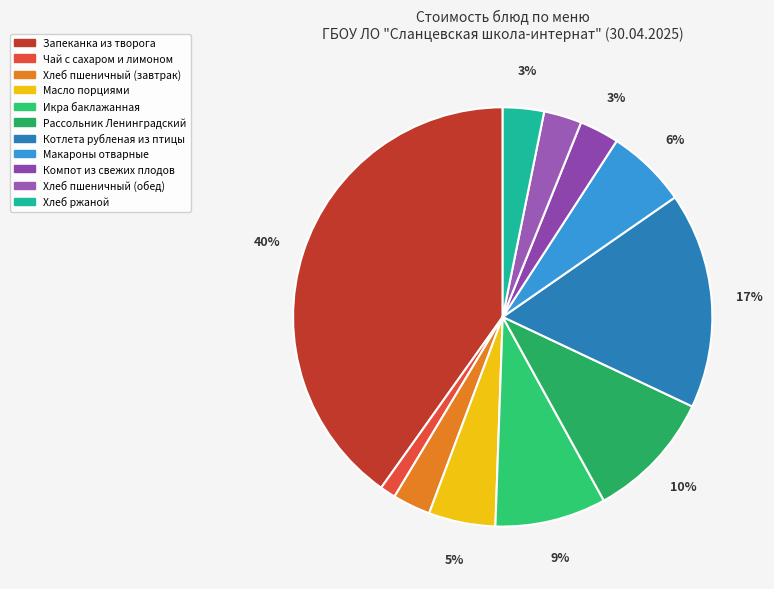

The Рассольник Ленинградский slice represents 5% of the pie. True or false?

False